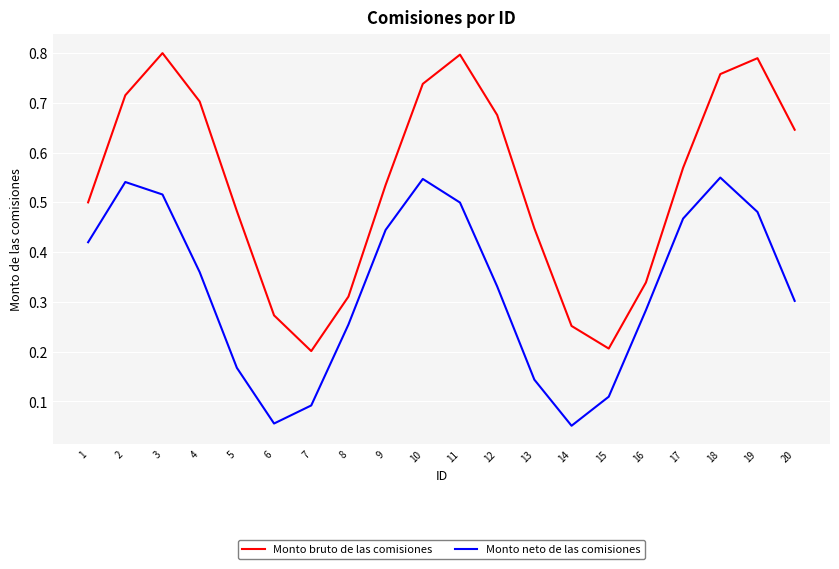

True or false: Monto neto de las comisiones and Monto bruto de las comisiones intersect in this chart.

False